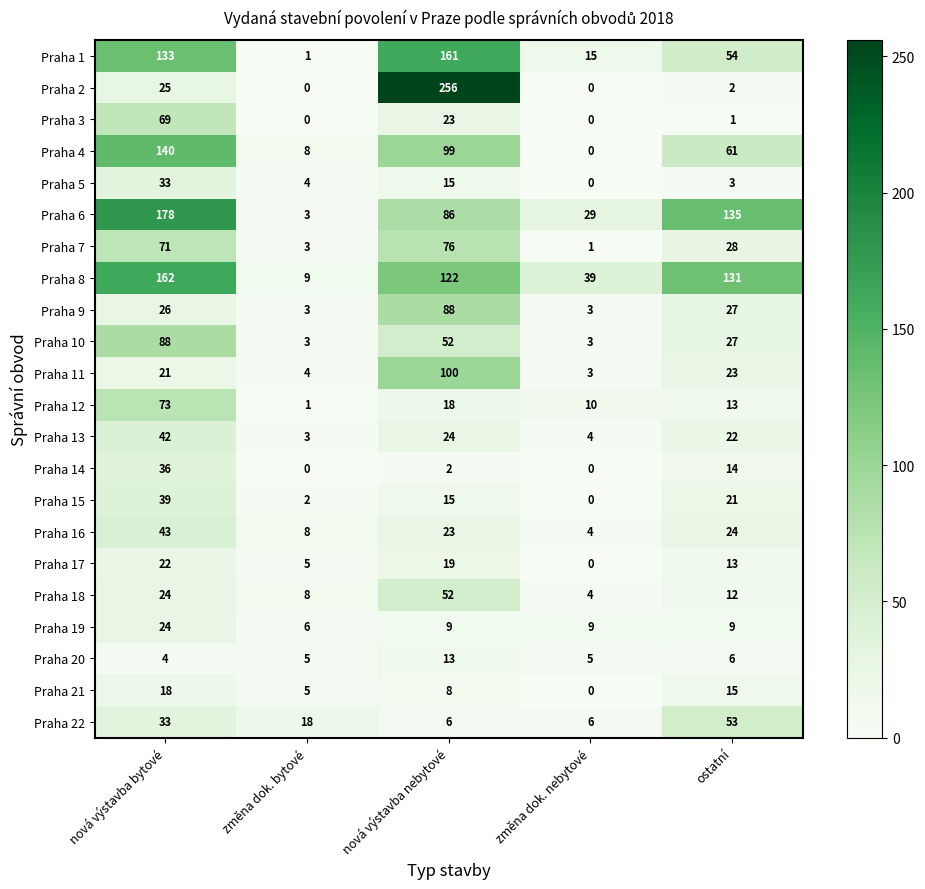

What is the spread (max minus min) of values at změna dok. nebytové?

39